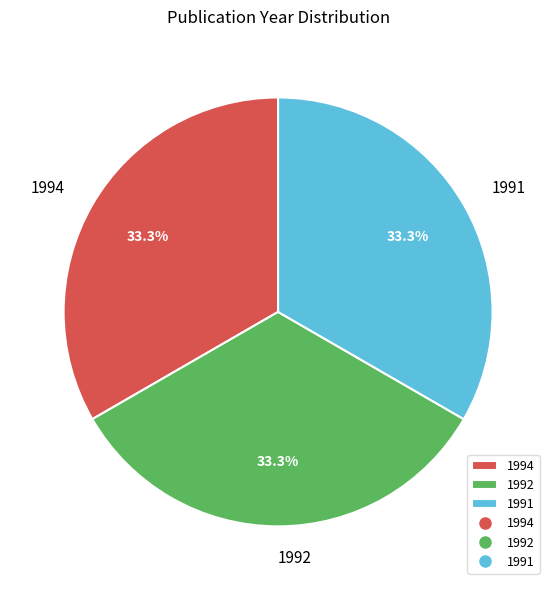

To the nearest percent, what percentage of the pie is 1991?

33%